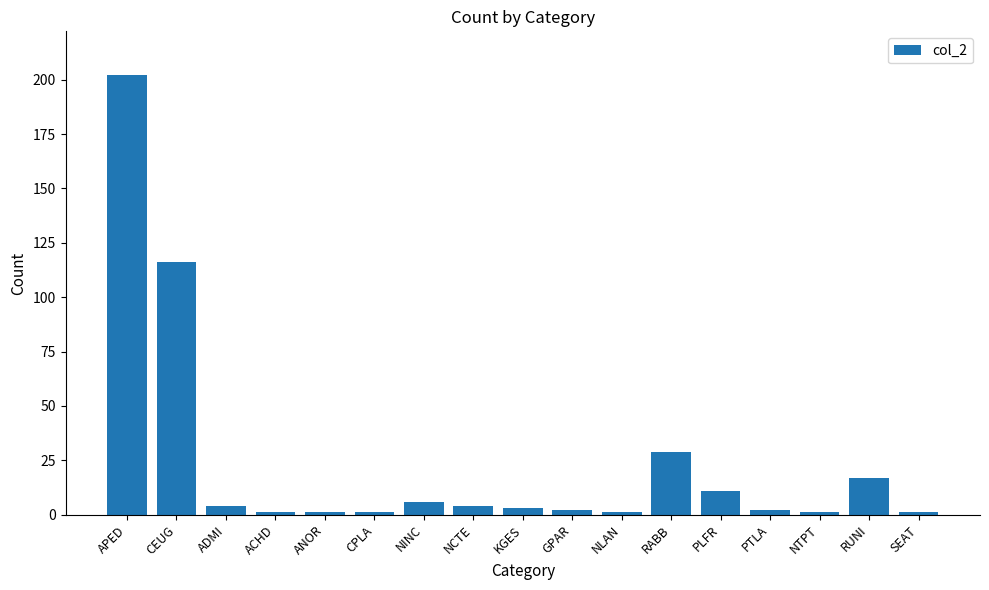

At which label does the data first exceed 3?

APED